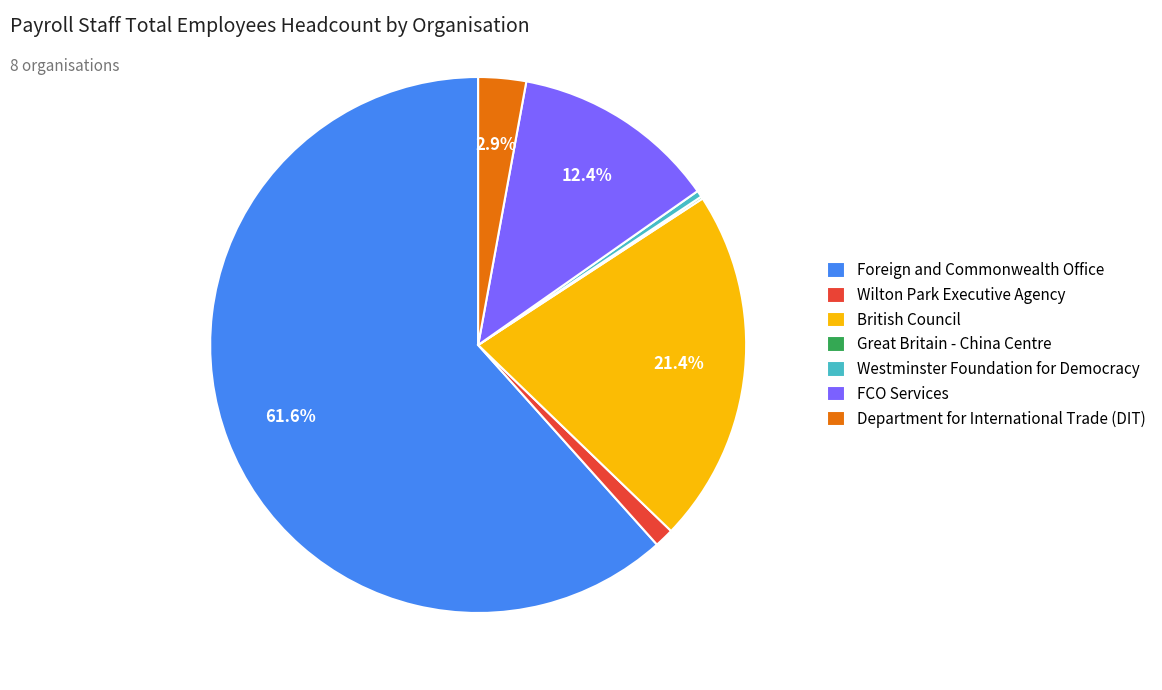

Do Wilton Park Executive Agency and British Council together represent more than half of the pie?

No